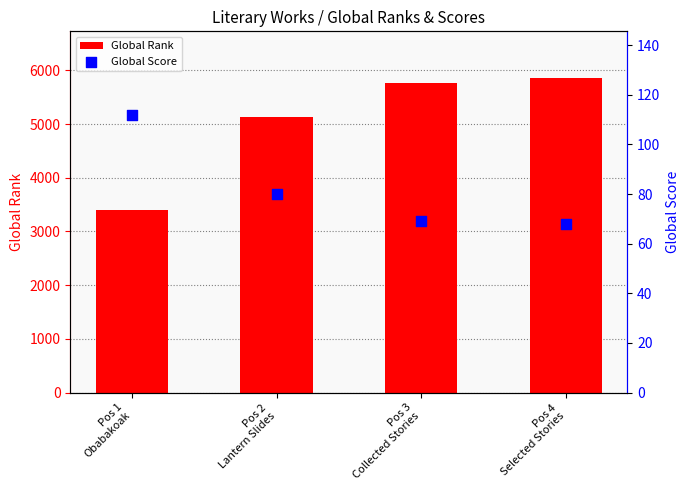

Is the value of Global Rank at Pos 3
Collected Stories greater than the value of Global Score at Pos 2
Lantern Slides?

Yes